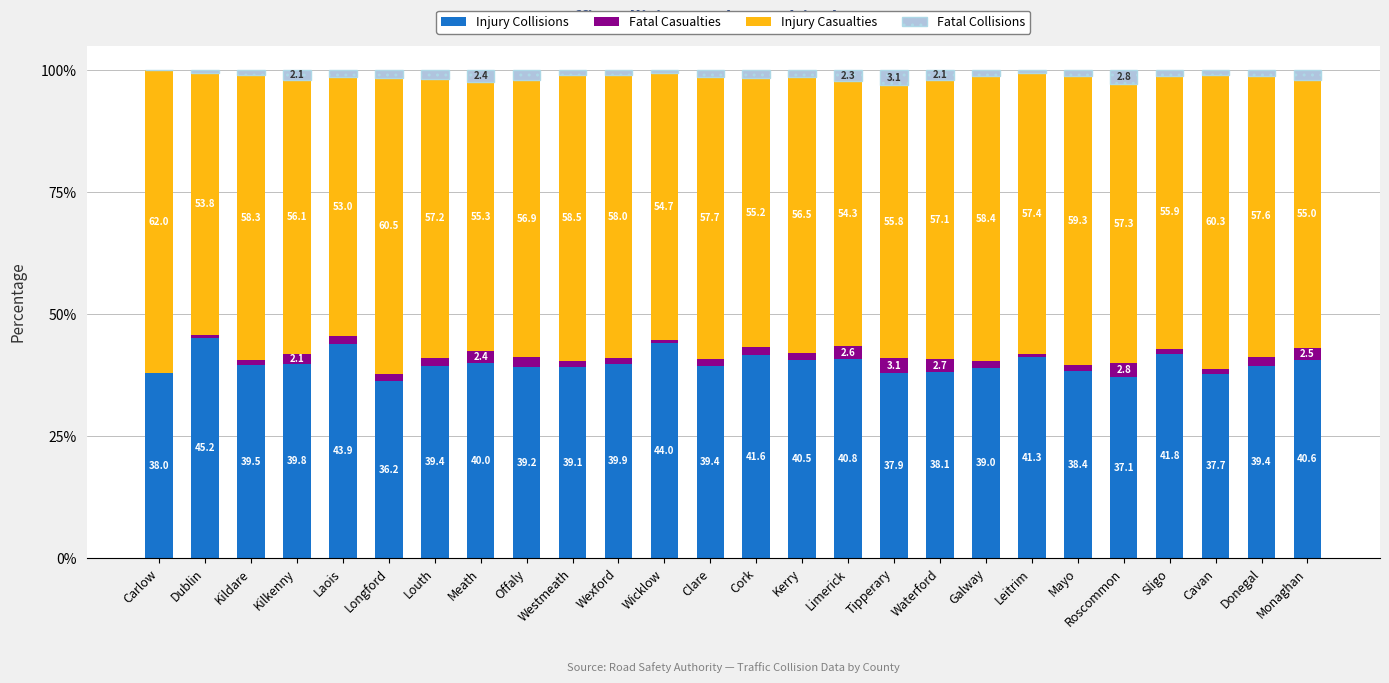

The Injury Collisions series shows 39.0 at Galway. True or false?

True